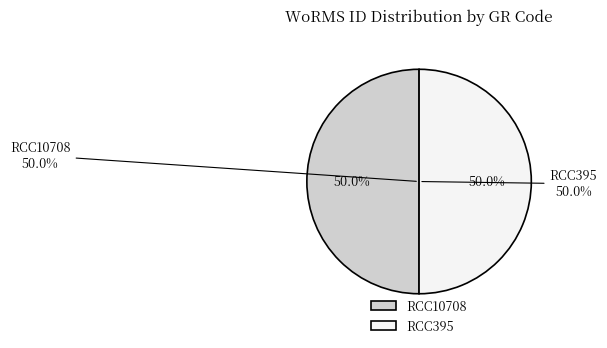

Is it true that RCC10708 is 50% of the pie?

True